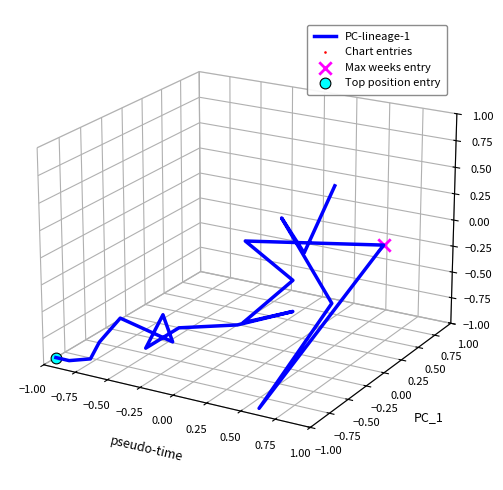

Which series reaches the maximum Y coordinate?

PC-lineage-1